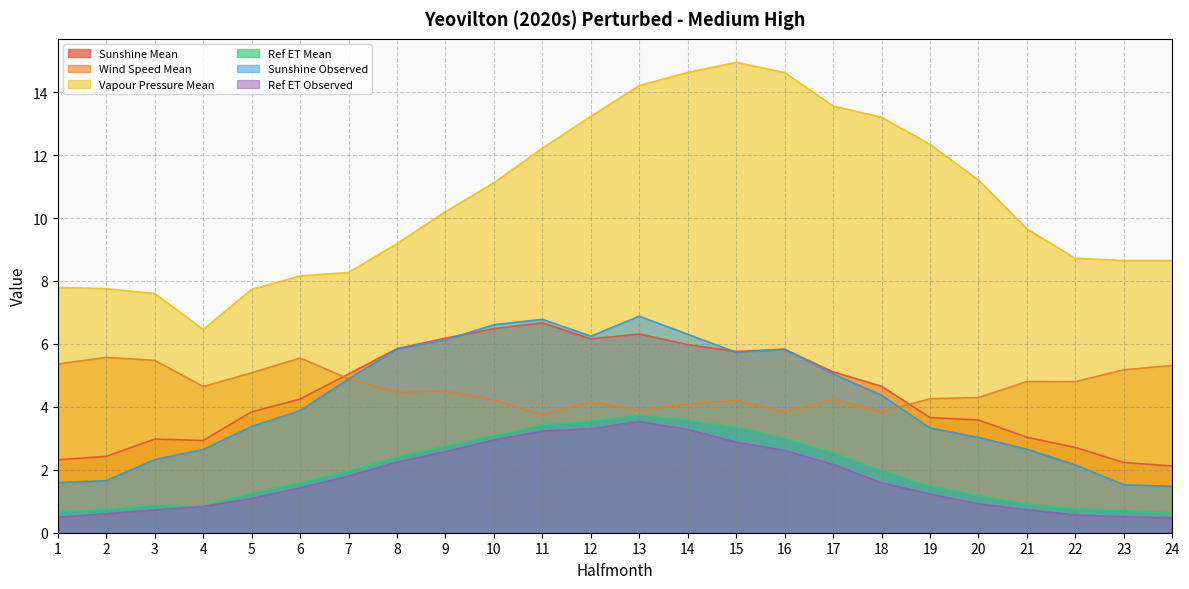

Reading left to right, extract all data points from this chart.

Sunshine Mean: 2.3	2.4	3.0	2.9	3.8	4.2	5.0	5.9	6.2	6.5	6.7	6.2	6.3	6.0	5.8	5.8	5.1	4.7	3.7	3.6	3.0	2.7	2.2	2.1
Wind Speed Mean: 5.4	5.6	5.5	4.6	5.1	5.6	4.9	4.5	4.5	4.2	3.7	4.2	3.9	4.1	4.2	3.8	4.2	3.8	4.3	4.3	4.8	4.8	5.2	5.3
Vapour Pressure Mean: 7.8	7.8	7.6	6.5	7.7	8.2	8.3	9.2	10.2	11.1	12.2	13.2	14.2	14.6	14.9	14.6	13.6	13.2	12.3	11.2	9.7	8.7	8.7	8.6
Ref ET Mean: 0.7	0.7	0.9	0.9	1.3	1.6	2.0	2.4	2.8	3.1	3.4	3.5	3.7	3.6	3.4	3.0	2.5	2.0	1.5	1.2	0.9	0.8	0.7	0.6
Sunshine Observed: 1.6	1.7	2.3	2.6	3.4	3.9	4.9	5.8	6.1	6.6	6.8	6.2	6.9	6.3	5.7	5.8	5.0	4.4	3.3	3.0	2.7	2.2	1.5	1.5
Ref ET Observed: 0.5	0.6	0.7	0.8	1.1	1.4	1.8	2.2	2.6	2.9	3.2	3.3	3.5	3.3	2.9	2.6	2.2	1.6	1.2	0.9	0.7	0.6	0.5	0.5